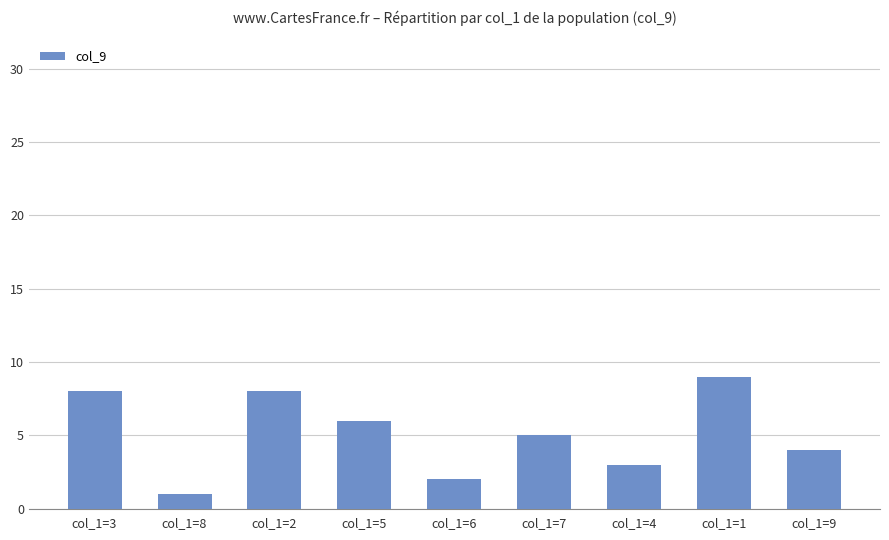

What is the difference between the second highest and minimum values?

7